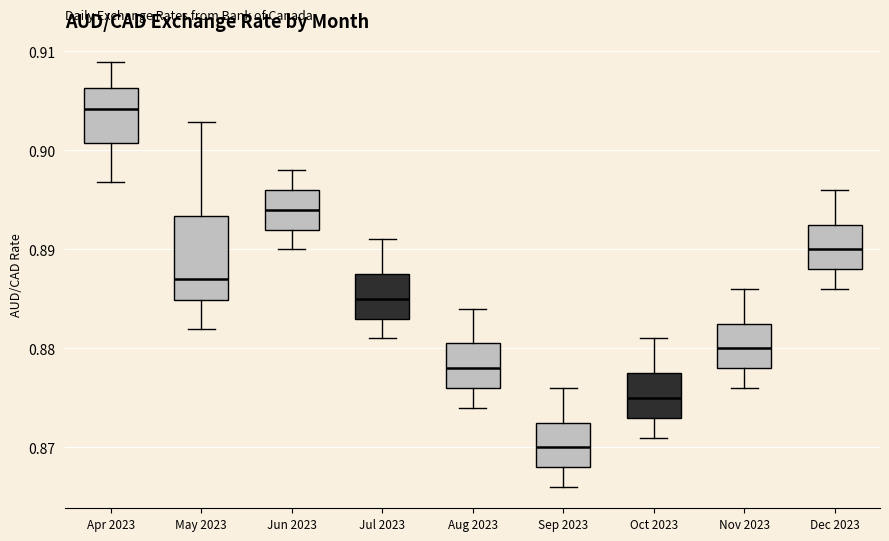

Reading left to right, transcribe this box plot: for each box, give where its median line is, the range the box spans, and where its two whiskers end, as read against the y-axis. The values are not printed on the chart, so give them approximately, as read against the axis.

Apr 2023: median 0.904, box 0.901 to 0.906, whiskers 0.897 to 0.909
May 2023: median 0.887, box 0.885 to 0.893, whiskers 0.882 to 0.903
Jun 2023: median 0.894, box 0.892 to 0.896, whiskers 0.890 to 0.898
Jul 2023: median 0.885, box 0.883 to 0.888, whiskers 0.881 to 0.891
Aug 2023: median 0.878, box 0.876 to 0.881, whiskers 0.874 to 0.884
Sep 2023: median 0.870, box 0.868 to 0.873, whiskers 0.866 to 0.876
Oct 2023: median 0.875, box 0.873 to 0.878, whiskers 0.871 to 0.881
Nov 2023: median 0.880, box 0.878 to 0.883, whiskers 0.876 to 0.886
Dec 2023: median 0.890, box 0.888 to 0.893, whiskers 0.886 to 0.896